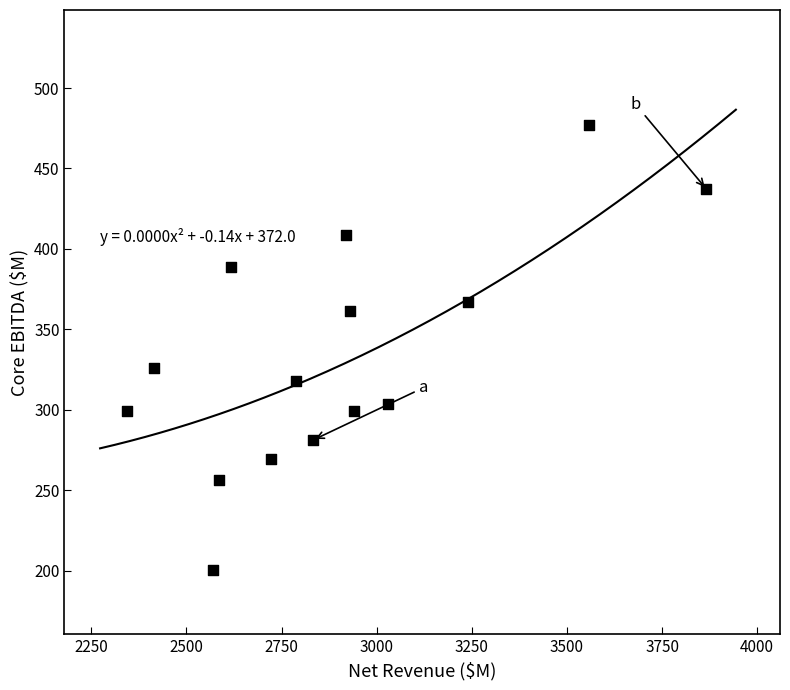

What is the range of X values (max minus min)?

1523.2